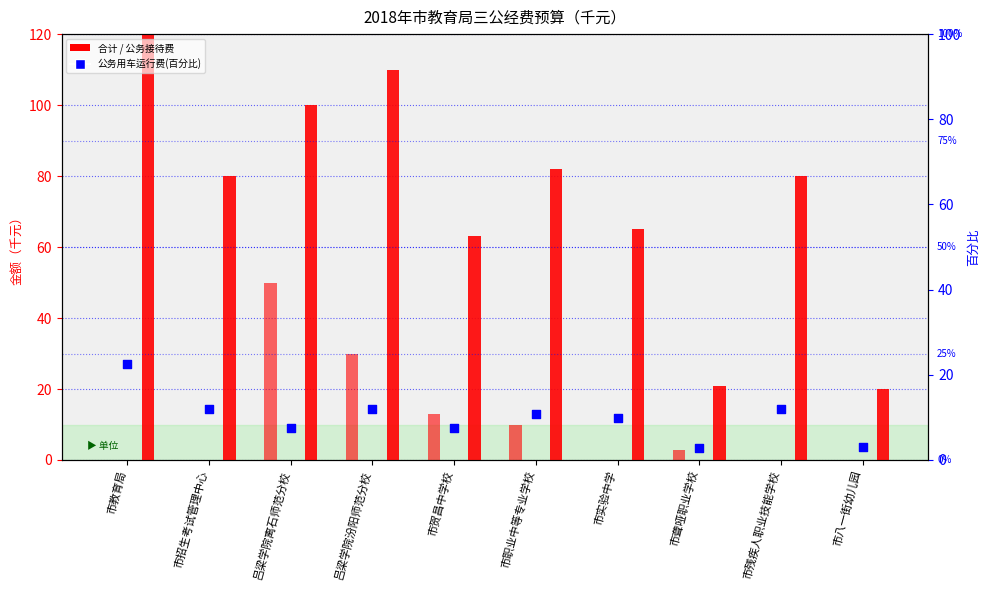

What is the total value across all series at 市贺昌中学校?

83.5